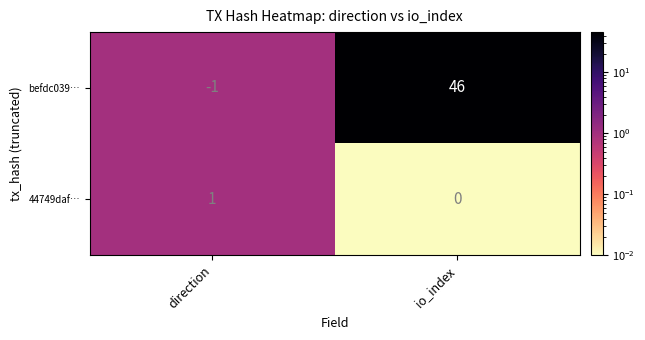

Which series has the largest total across all categories?

befdc039…